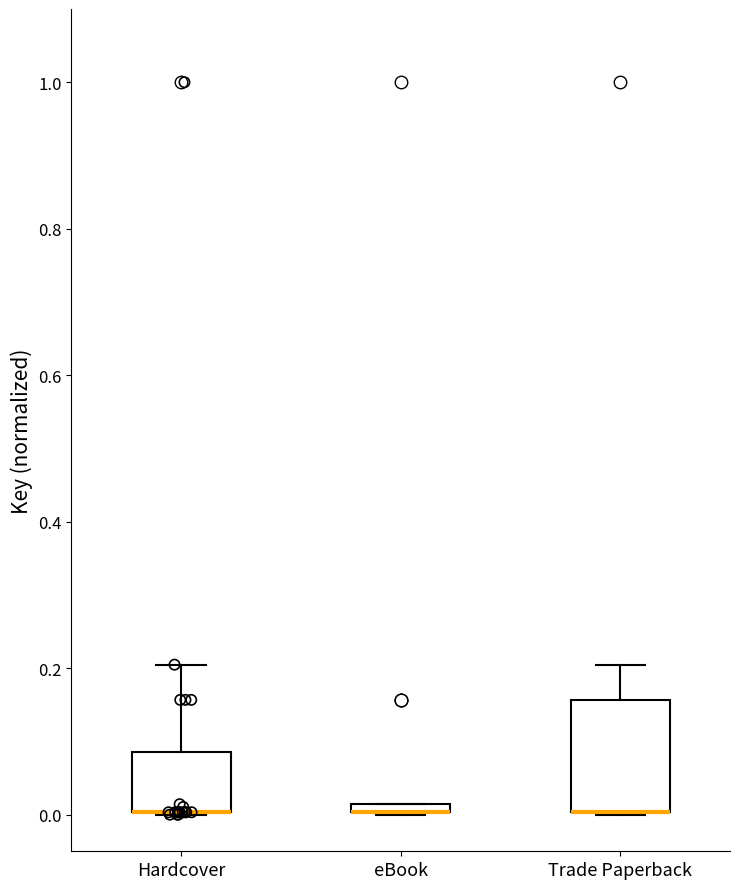

Where is the lower edge of the box for eBook on the y-axis? The values are not printed on the chart, so give them approximately, as read against the axis.

0.00